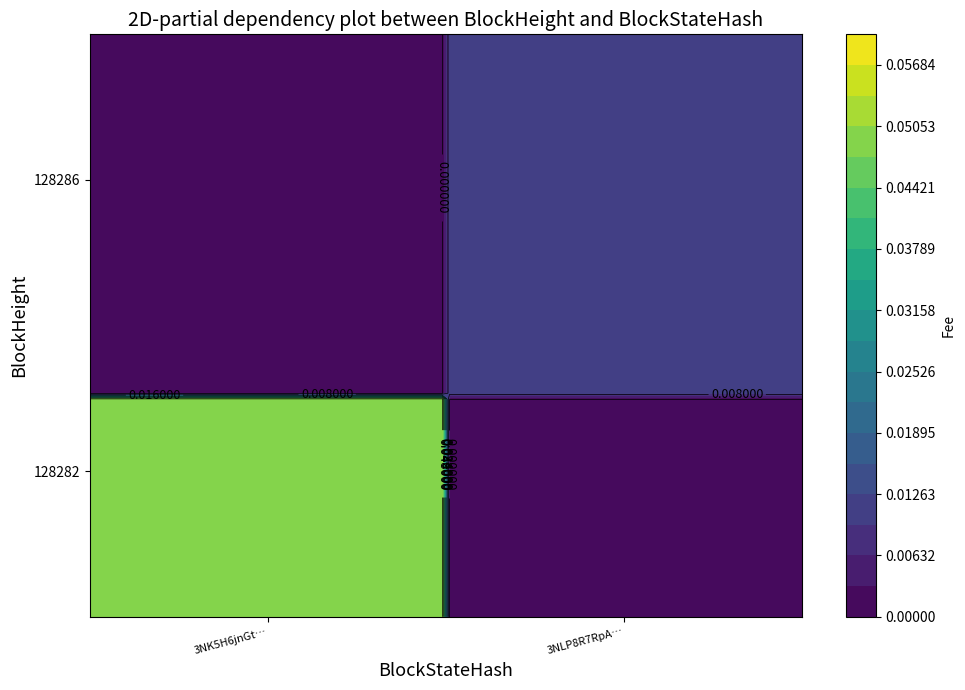

How many data points does each series have?

2